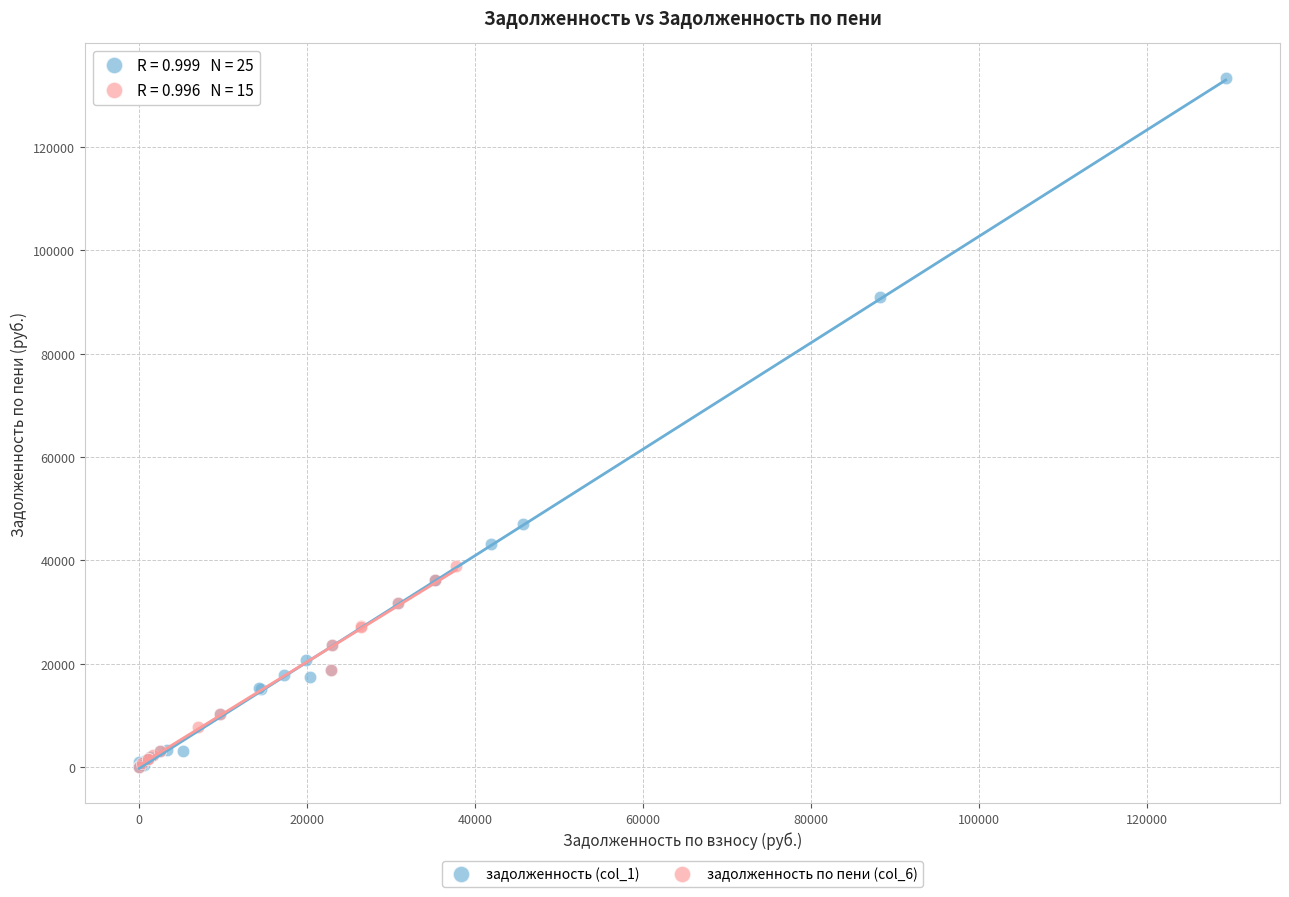

Which series has the widest spread of Y values?

задолженность (col_1)